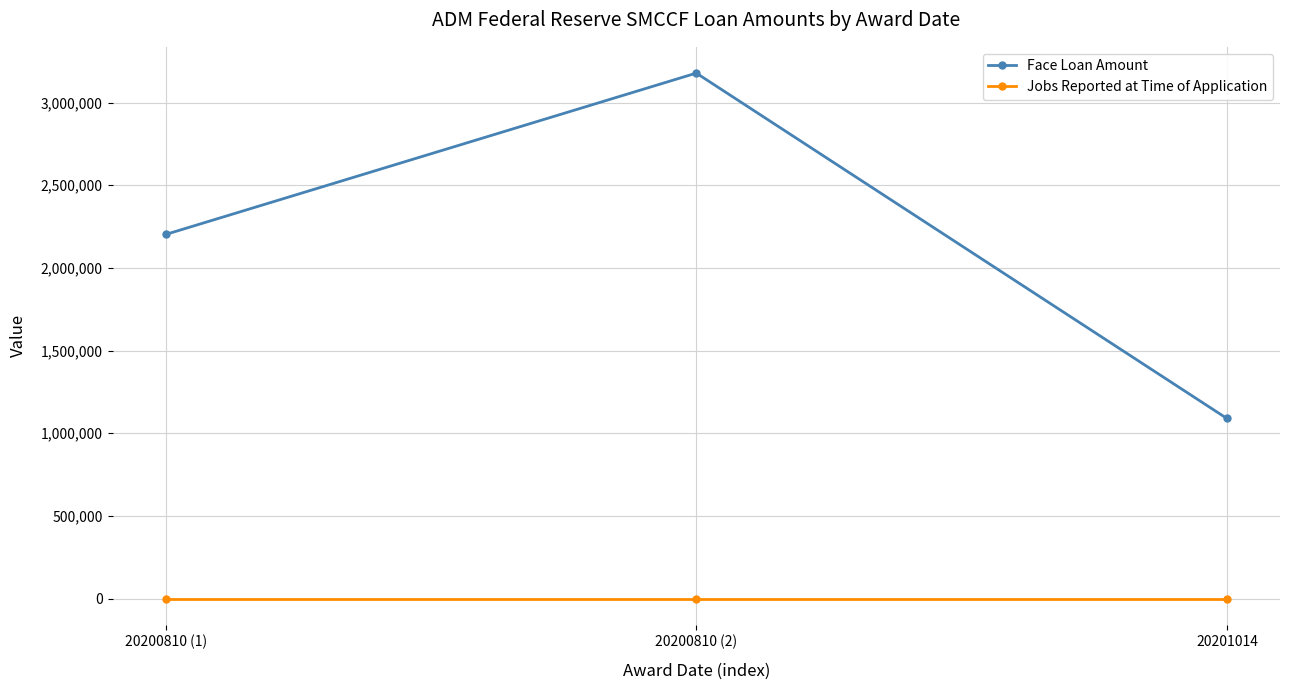

What are all the series names shown in the legend?

Face Loan Amount, Jobs Reported at Time of Application